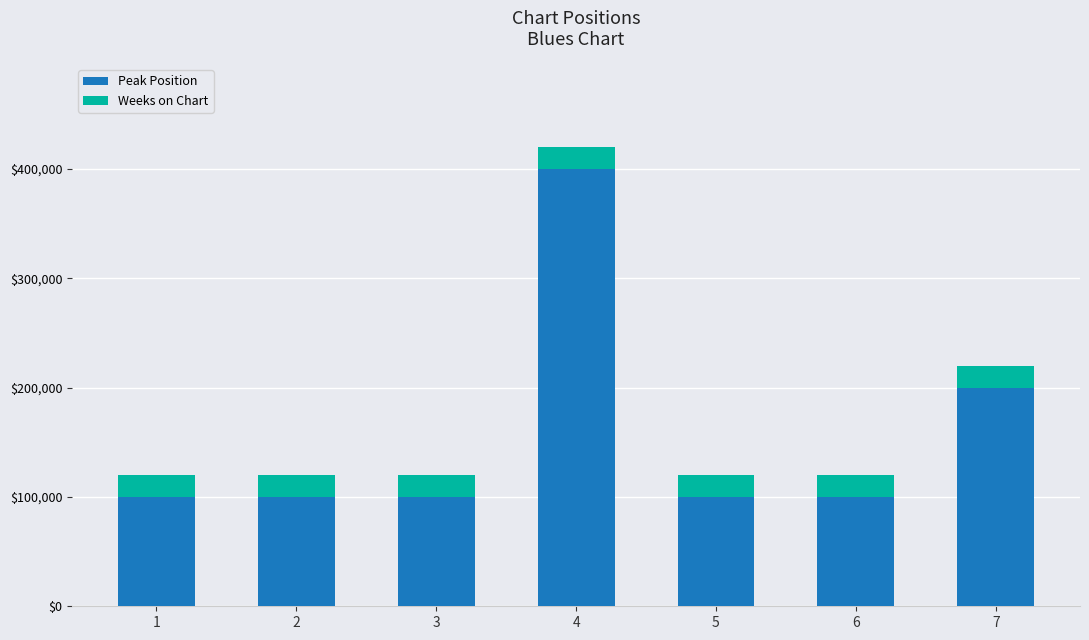

Reading left to right, transcribe the values for Peak Position.

100000	100000	100000	400000	100000	100000	200000